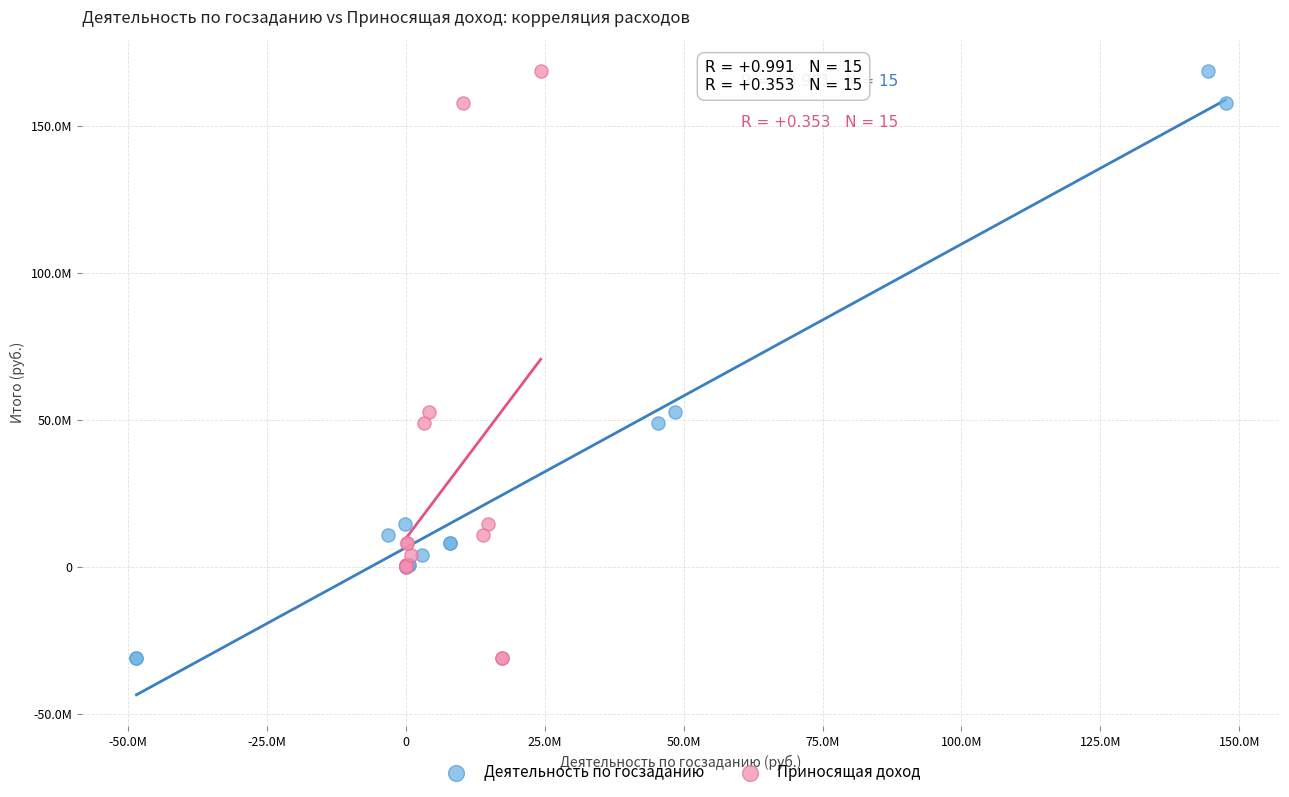

What are all the series names shown in the legend?

Деятельность по госзаданию, Приносящая доход